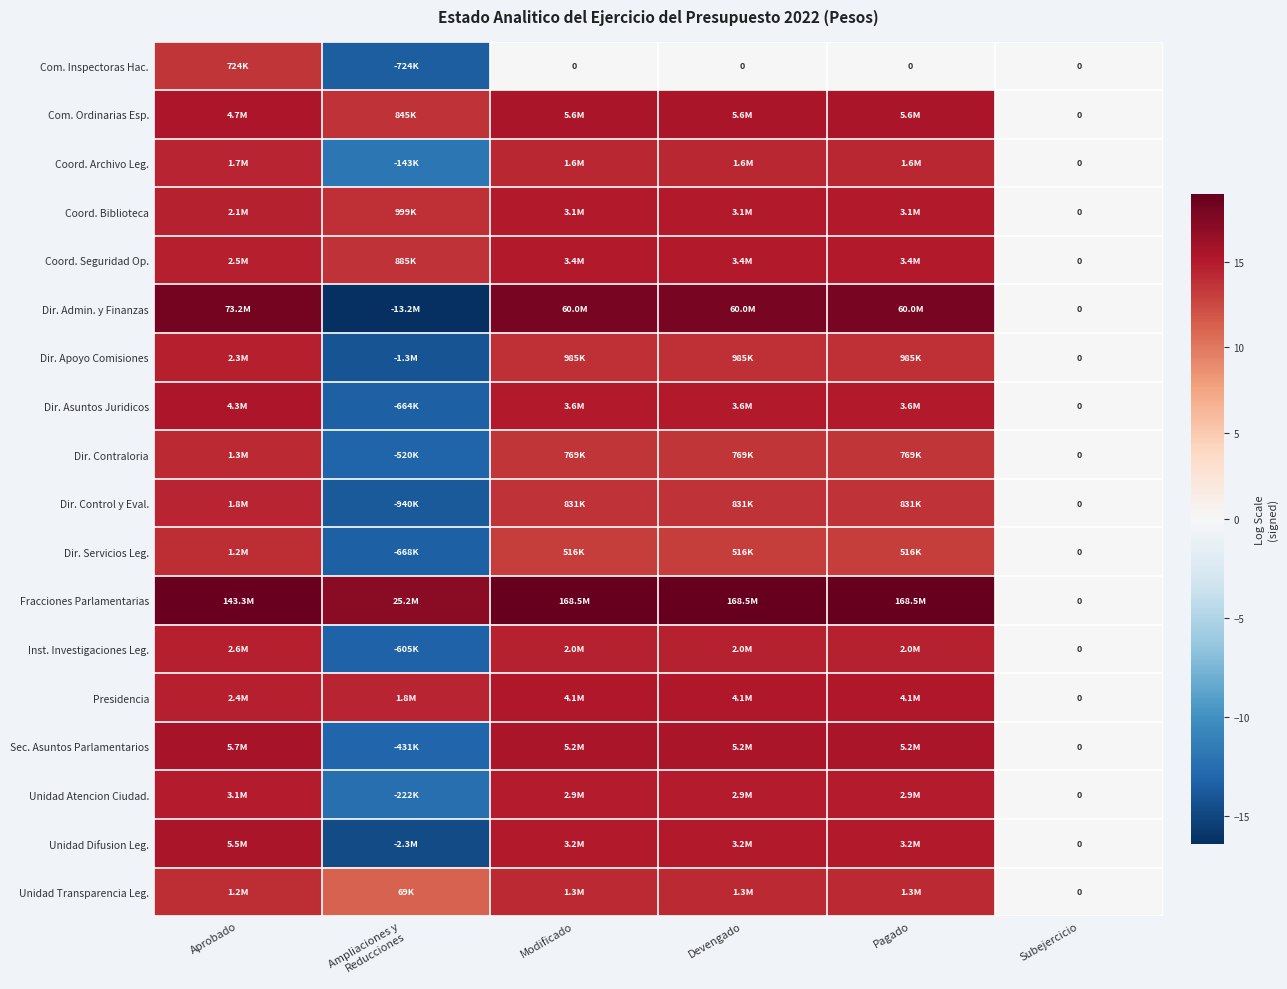

Rank the series by their maximum value, from highest to lowest.

Fracciones Parlamentarias, Dir. Admin. y Finanzas, Sec. Asuntos Parlamentarios, Com. Ordinarias Esp., Unidad Difusion Leg., Dir. Asuntos Juridicos, Presidencia, Coord. Seguridad Op., Coord. Biblioteca, Unidad Atencion Ciudad., Inst. Investigaciones Leg., Dir. Apoyo Comisiones, Dir. Control y Eval., Coord. Archivo Leg., Dir. Contraloria, Unidad Transparencia Leg., Dir. Servicios Leg., Com. Inspectoras Hac.